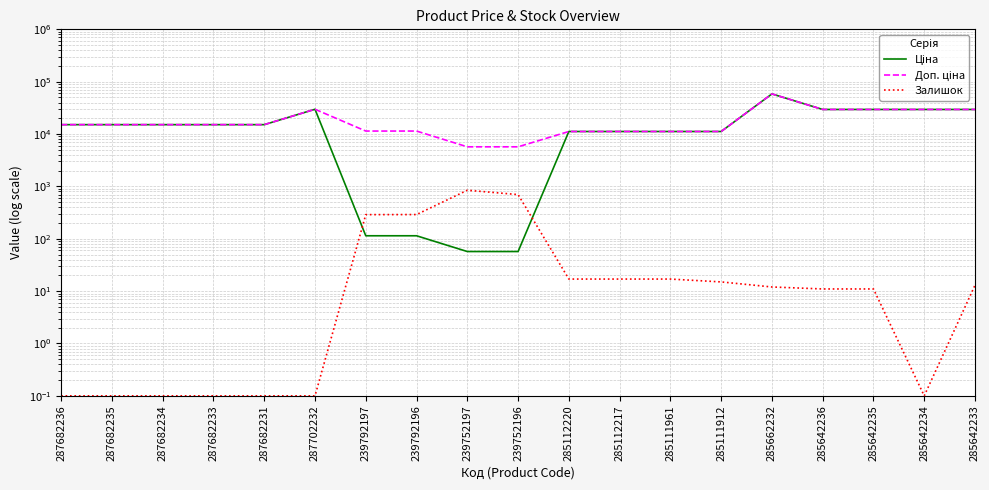

At 285642233, list the series in order from smallest to largest.

Залишок, Ціна, Доп. ціна